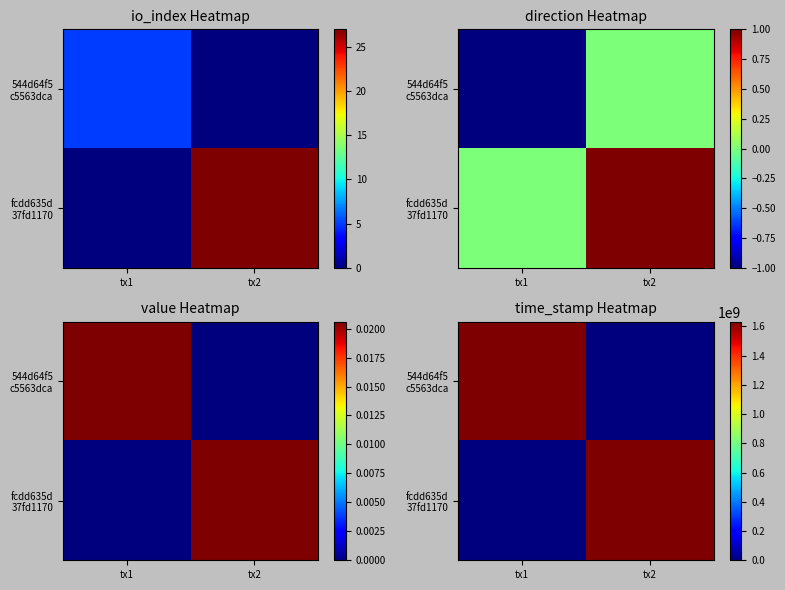

True or false: 544d64f5 c5563dca has a value of 1096134845 at tx2.

False